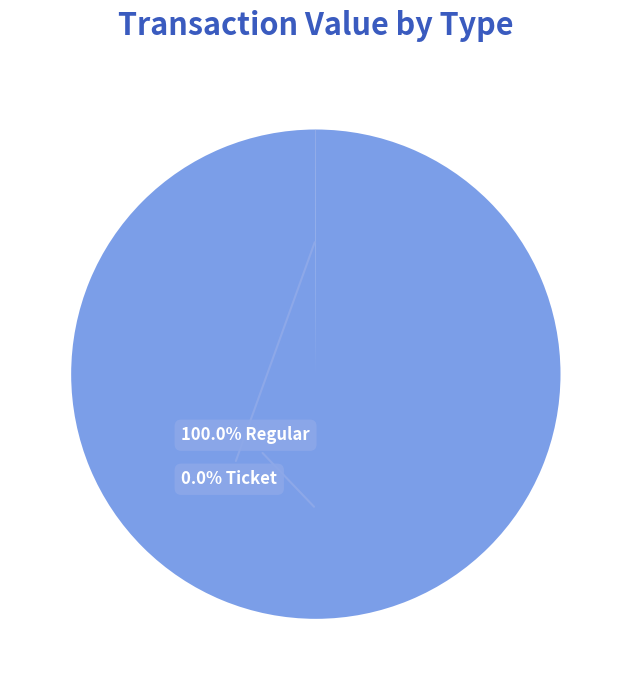

Is there a majority slice in this chart?

Yes